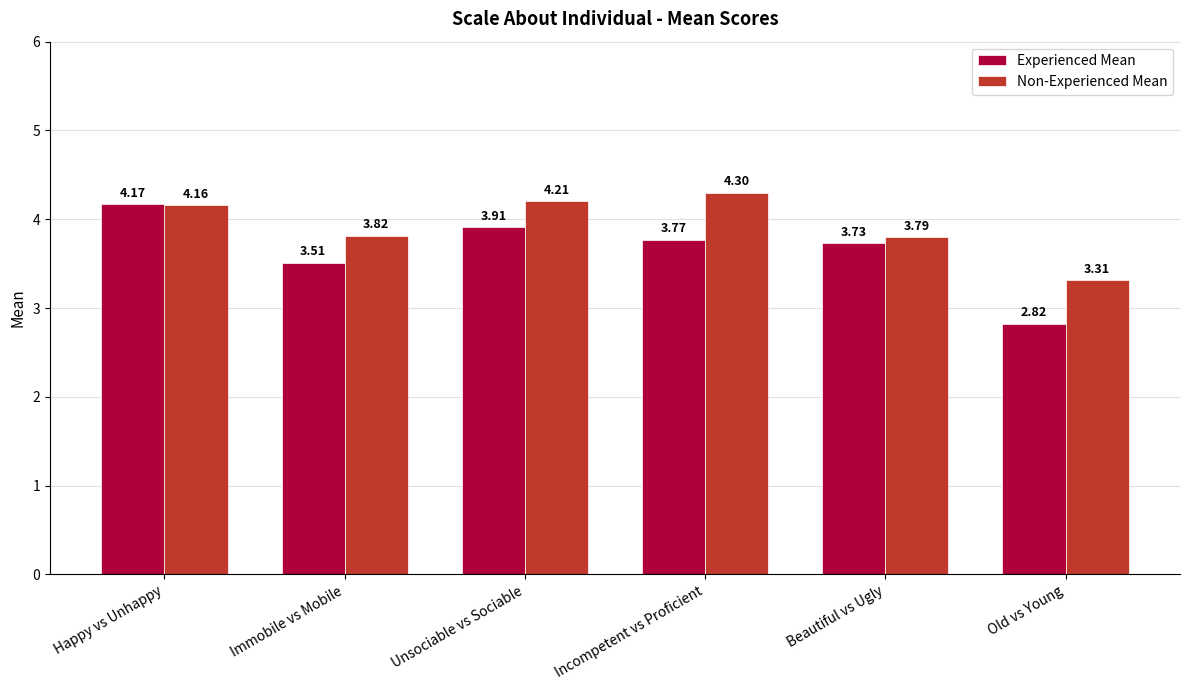

At which label does Experienced Mean first exceed 3?

Happy vs Unhappy